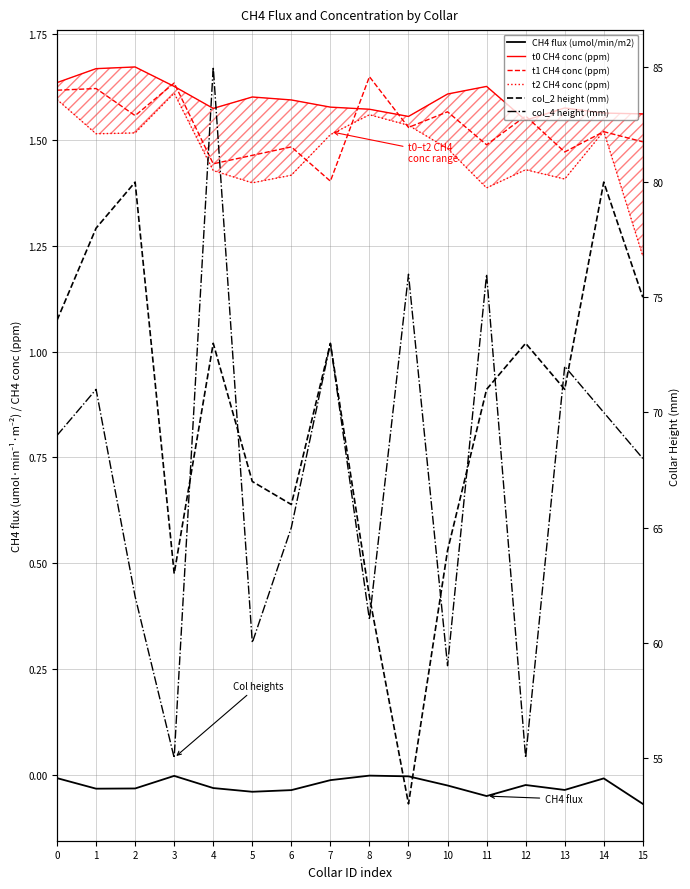

The value of t0 CH4 conc (ppm) at 6 is 2.6. True or false?

False